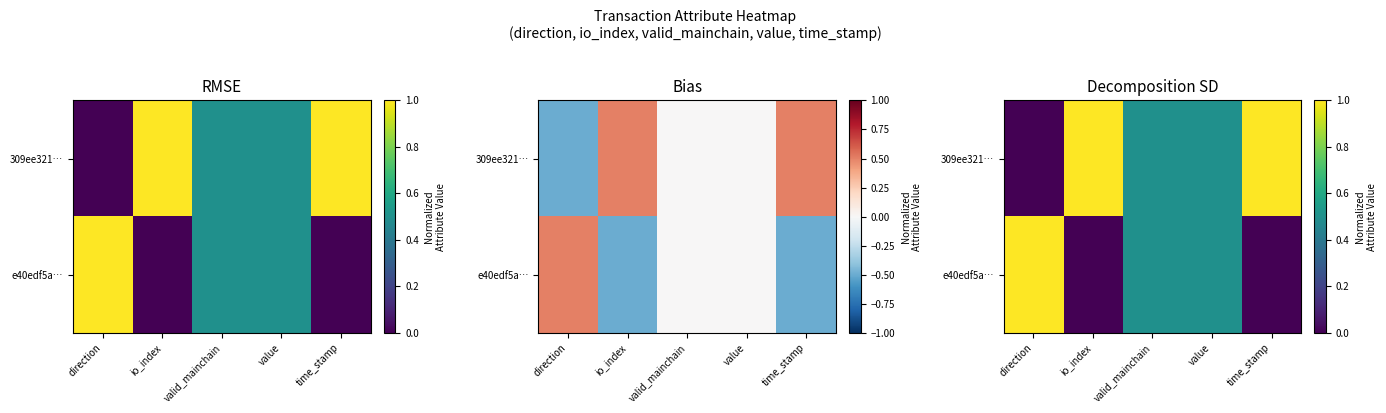

Which series changed the most between io_index and valid_mainchain?

309ee321…